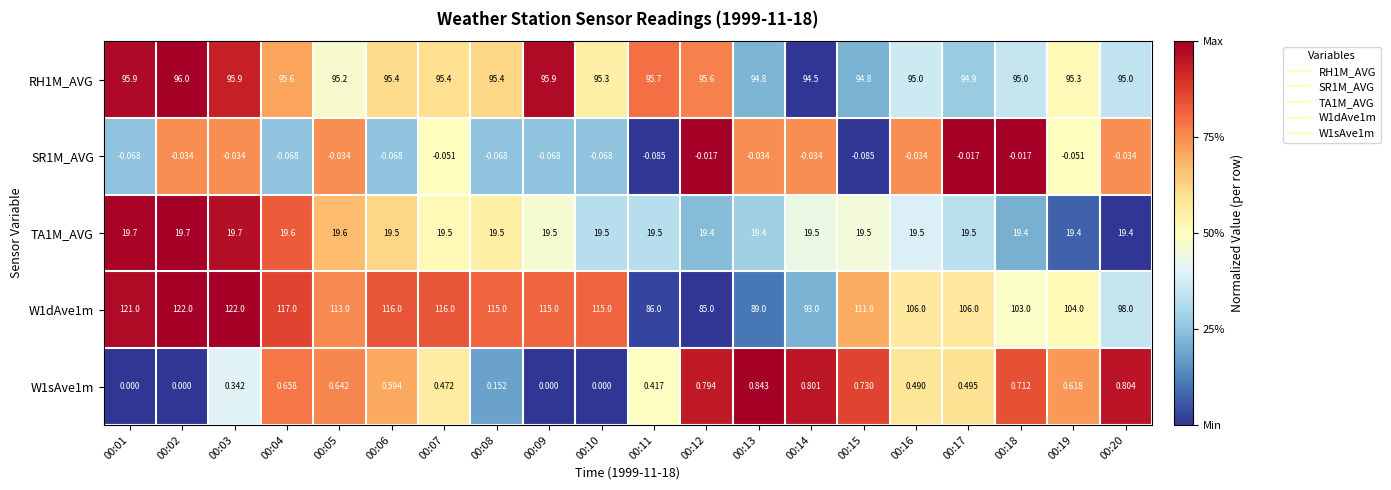

Is the value of RH1M_AVG at 00:17 greater than the value of W1dAve1m at 00:06?

No